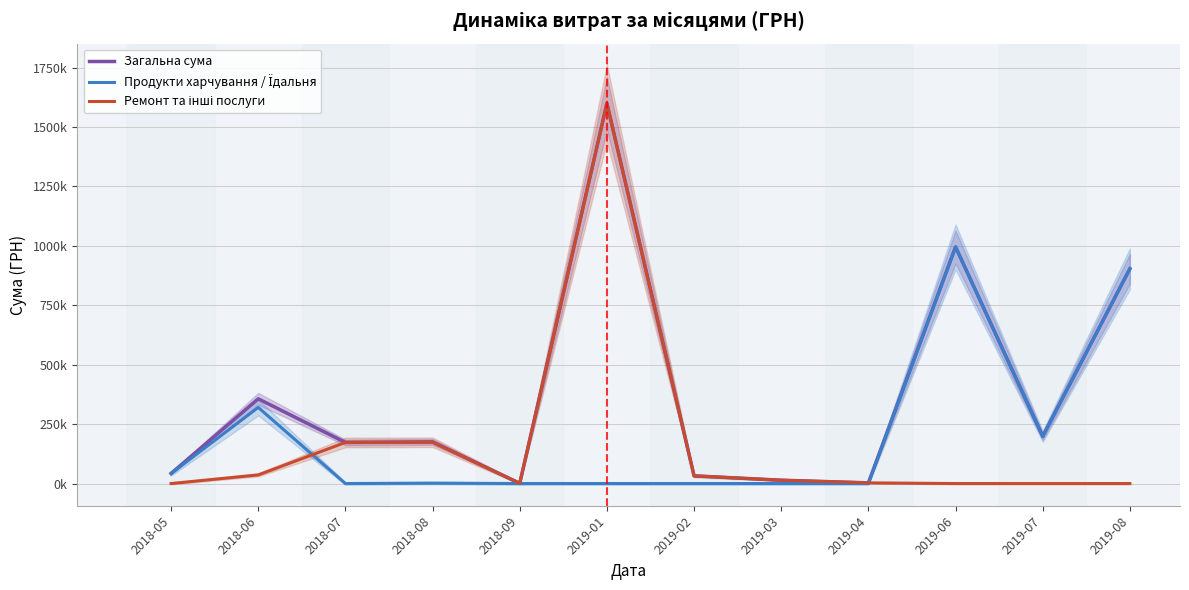

Reading right to left, what are all the values shown in this chart?

Загальна сума: 2019-08=903821.1	2019-07=198673.2	2019-06=995502.9	2019-04=2855.0	2019-03=14044.7	2019-02=32340.0	2019-01=1599460.7	2018-09=910.8	2018-08=175361.5	2018-07=172951.4	2018-06=356617.2	2018-05=42475.0
Продукти харчування / Їдальня: 2019-08=903821.1	2019-07=198673.2	2019-06=995502.9	2019-04=0.0	2019-03=0.0	2019-02=0.0	2019-01=0.0	2018-09=0.0	2018-08=1716.0	2018-07=0.0	2018-06=320278.8	2018-05=42475.0
Ремонт та інші послуги: 2019-08=0.0	2019-07=0.0	2019-06=0.0	2019-04=2855.0	2019-03=14044.7	2019-02=32340.0	2019-01=1599460.7	2018-09=910.8	2018-08=173645.5	2018-07=172951.4	2018-06=36338.4	2018-05=0.0